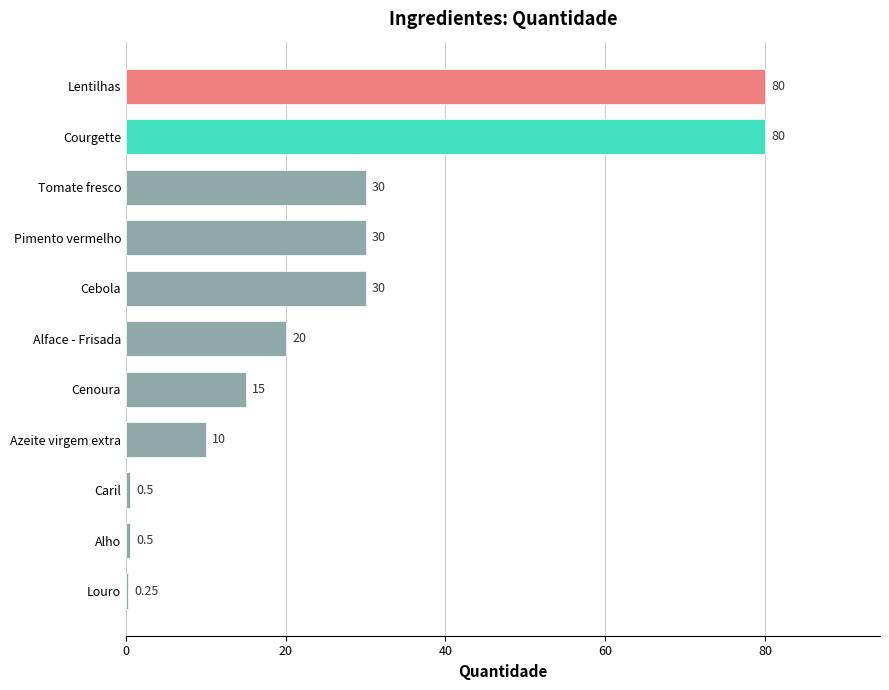

Between Courgette and Alface - Frisada, which is larger?

Courgette